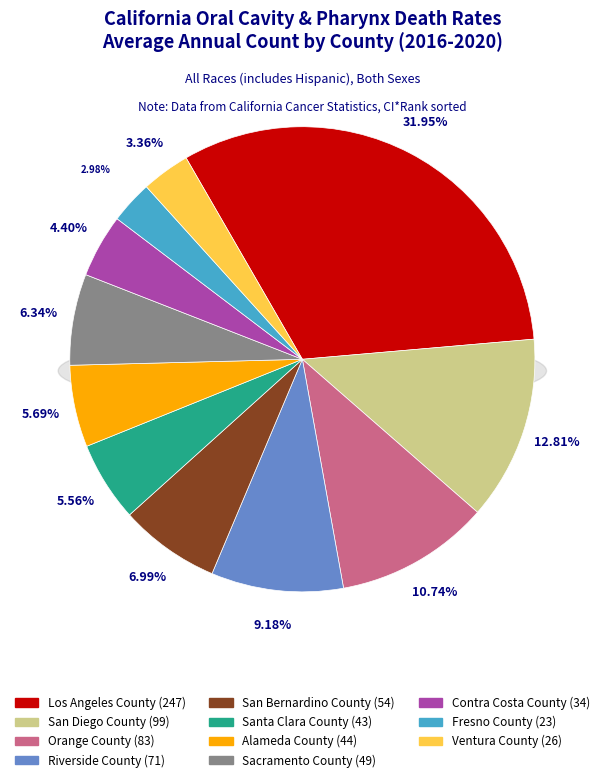

Which slice is the smallest?

Fresno County